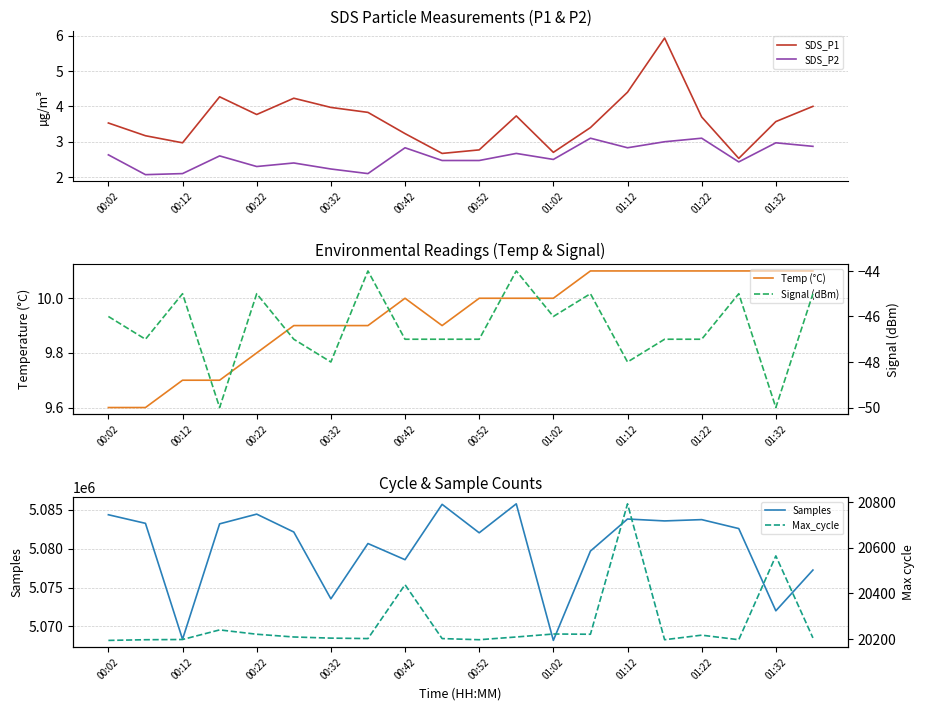

At which category does the chart reach its peak across all series?

11